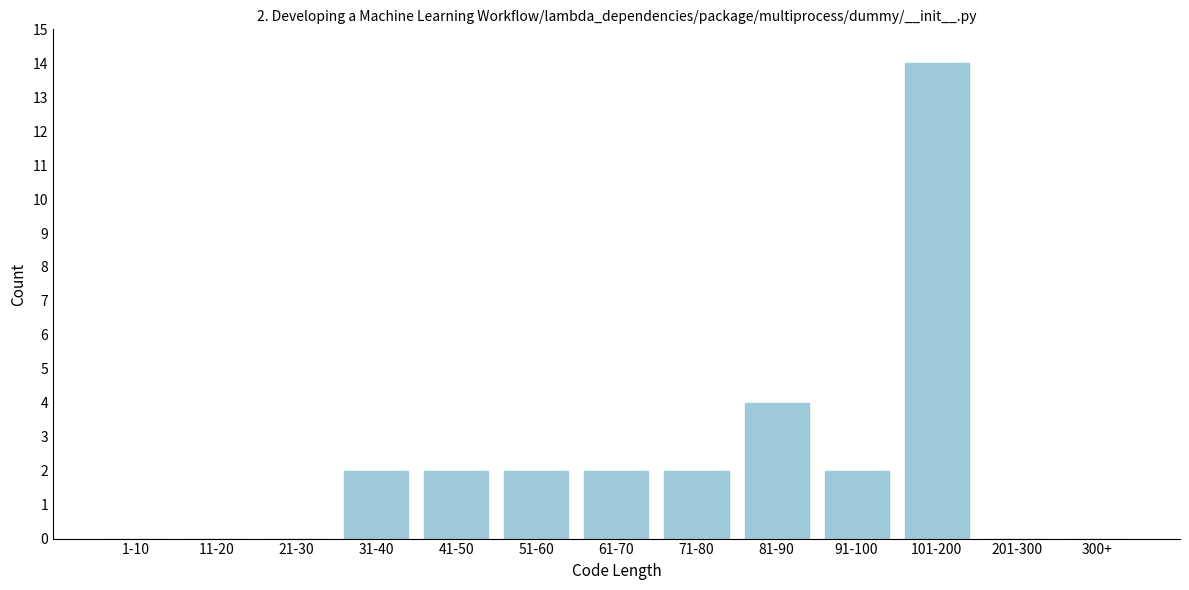

Reading right to left, what are all the values shown in this chart?

300+=0	201-300=0	101-200=14	91-100=2	81-90=4	71-80=2	61-70=2	51-60=2	41-50=2	31-40=2	21-30=0	11-20=0	1-10=0